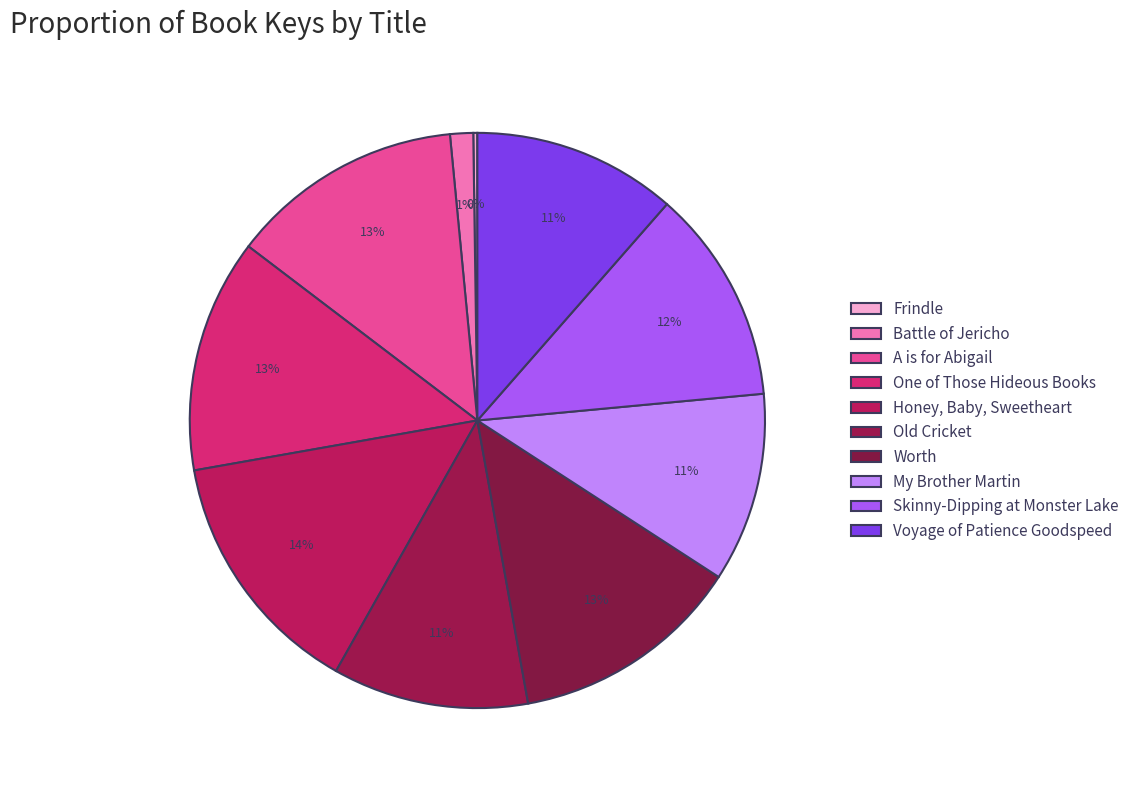

True or false: Honey, Baby, Sweetheart accounts for 22% of the total.

False